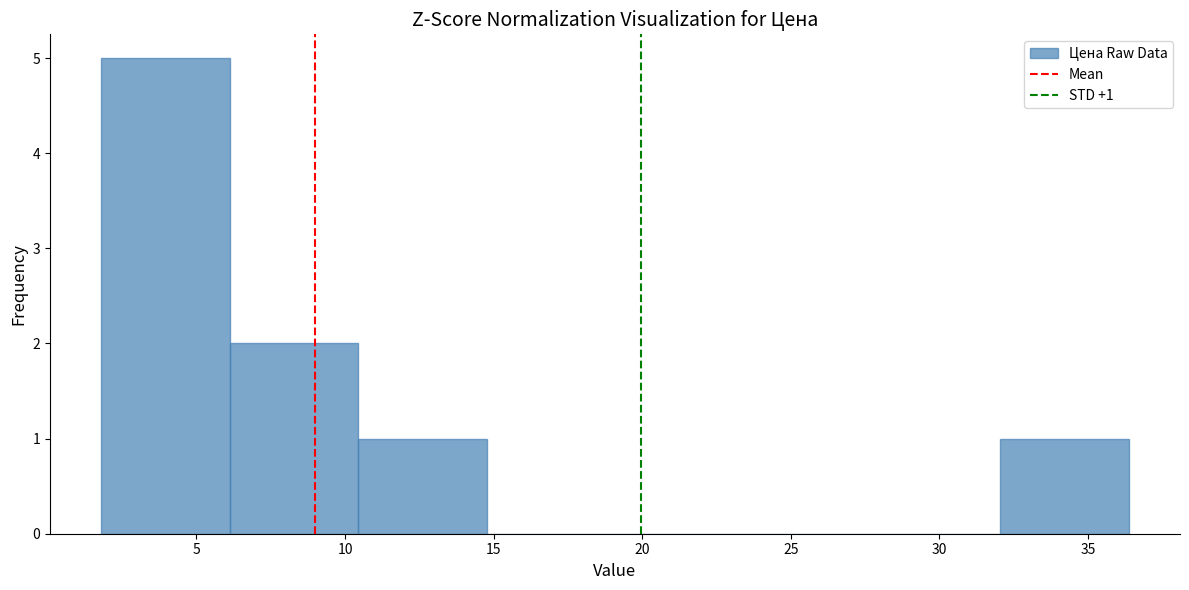

Over which range of the x-axis is the bar tallest?

2.0 to 6.0